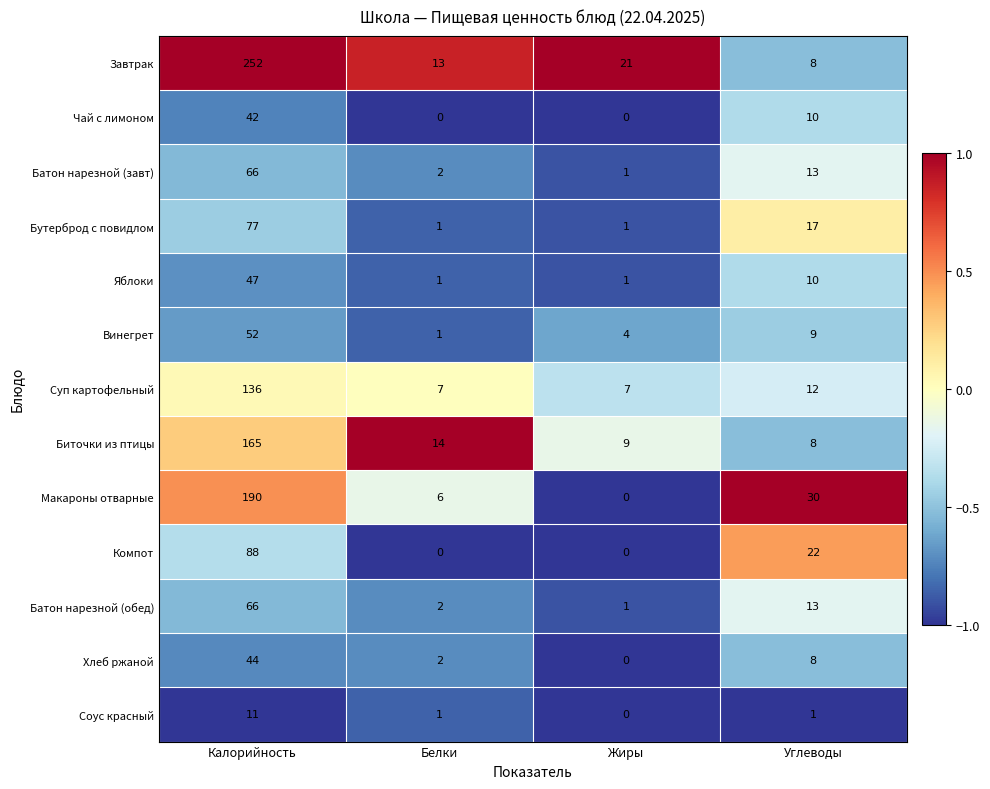

At how many categories does at least one series exceed 0?

4